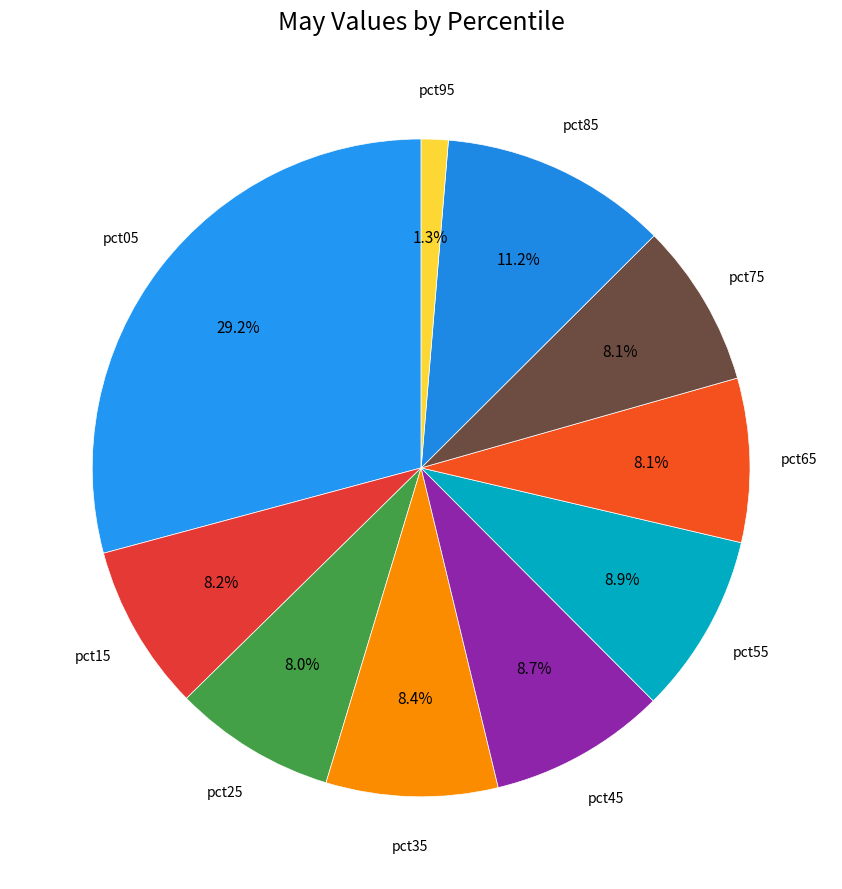

Combined, what portion of the pie is pct85 and pct65?

19.3%